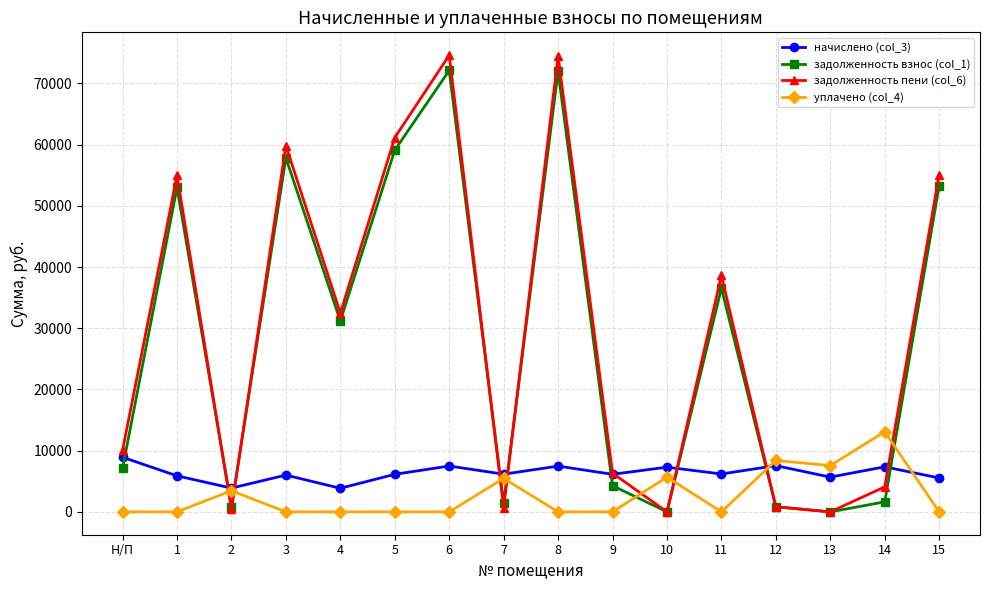

What is the spread (max minus min) of values at 5?

61149.8